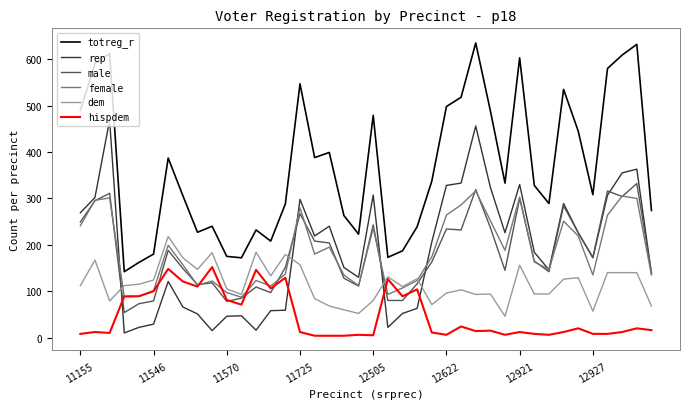

Which series has the widest spread of values?

totreg_r